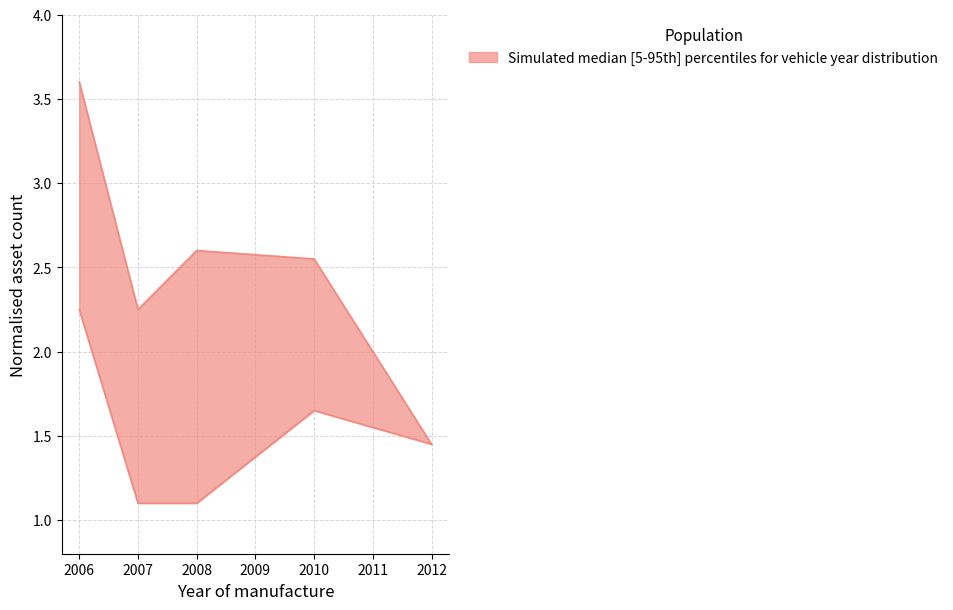

At which category is the sum across all series the highest?

2006